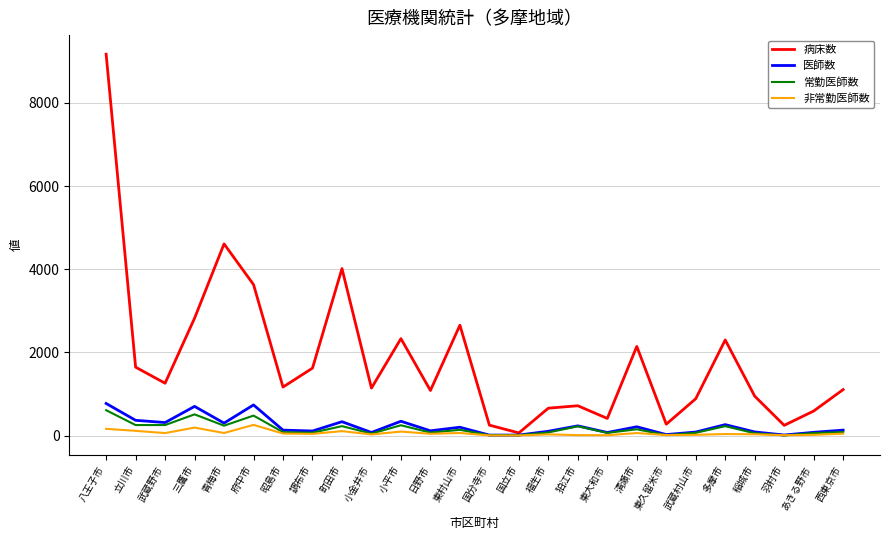

True or false: 医師数 has more than 2 points higher than both neighbors.

True